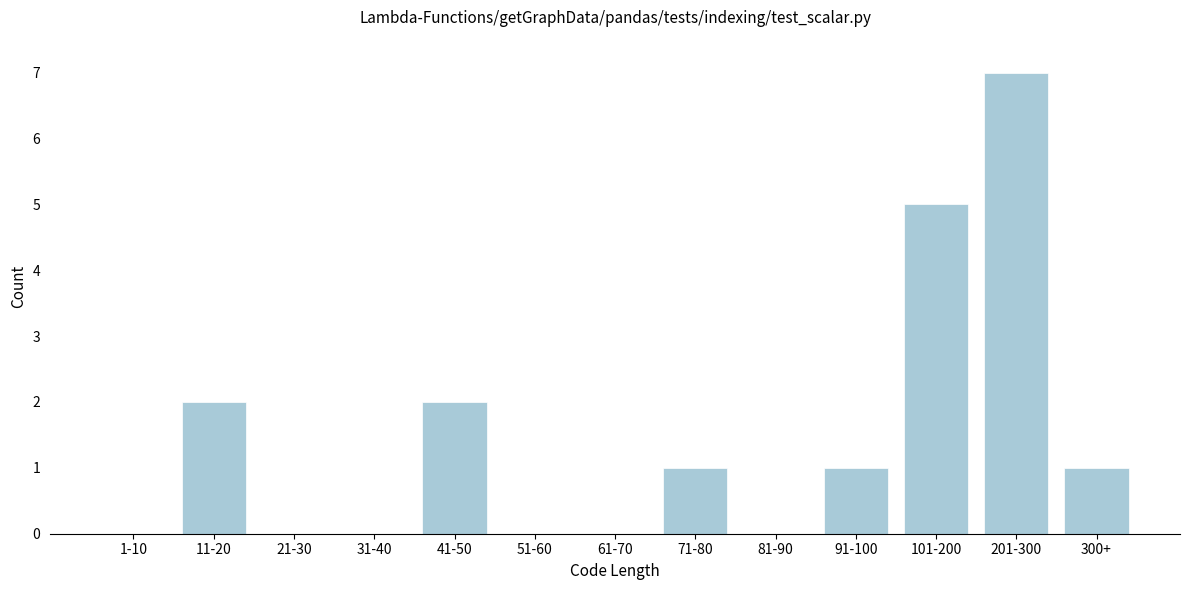

Reading right to left, what are all the values shown in this chart?

300+=1	201-300=7	101-200=5	91-100=1	81-90=0	71-80=1	61-70=0	51-60=0	41-50=2	31-40=0	21-30=0	11-20=2	1-10=0